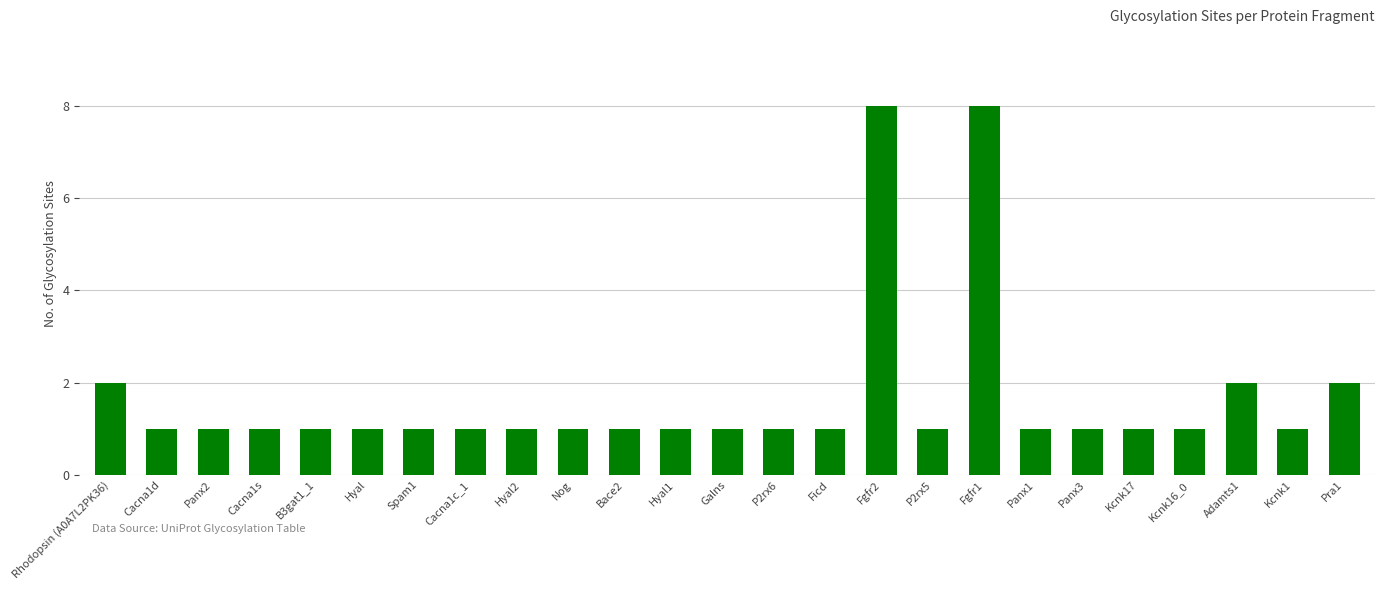

The value at Fgfr1 is 8. True or false?

True